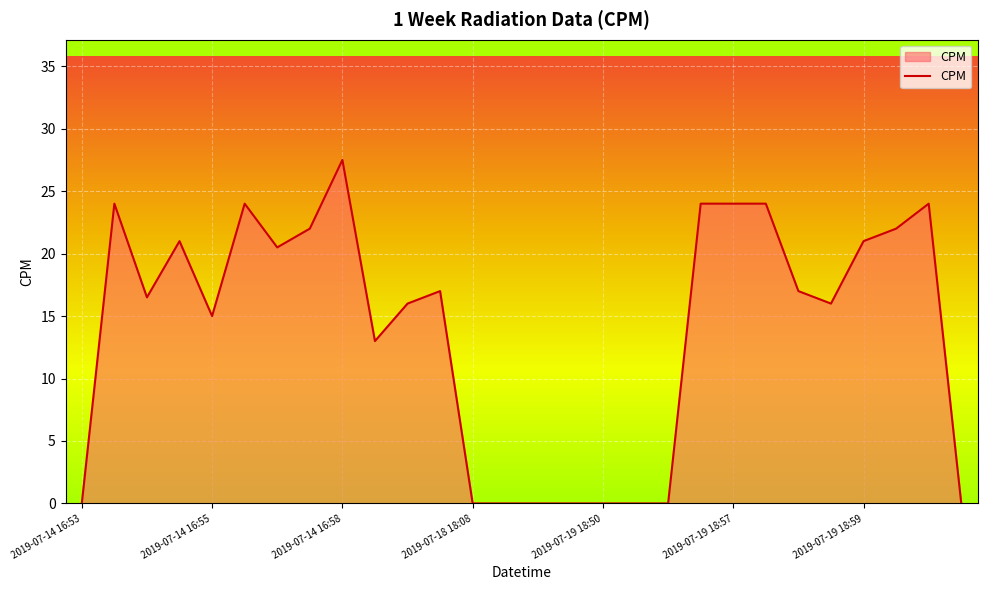

Reading left to right, extract all data points from this chart.

0.0	24.0	16.5	21.0	15.0	24.0	20.5	22.0	27.5	13.0	16.0	17.0	0.0	0.0	0.0	0.0	0.0	0.0	0.0	24.0	24.0	24.0	17.0	16.0	21.0	22.0	24.0	0.0